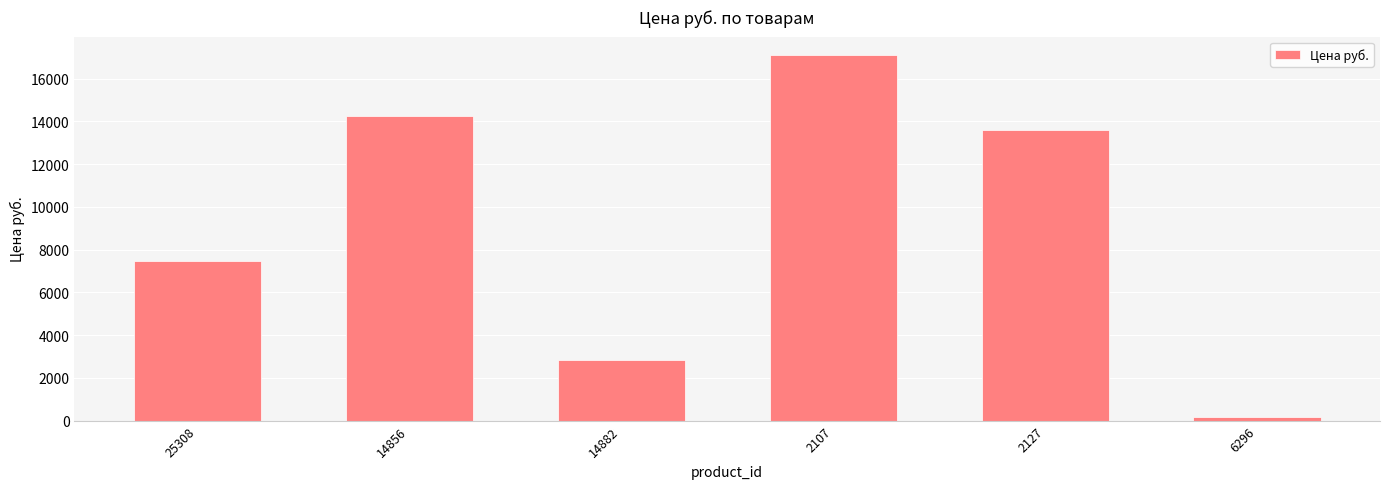

What is the greatest value displayed?

17104